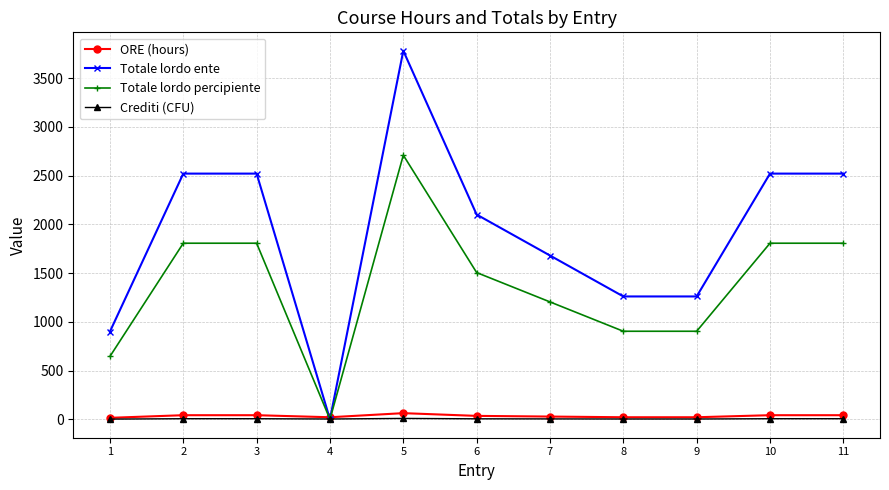

The value of Totale lordo percipiente at 8 is 533. True or false?

False